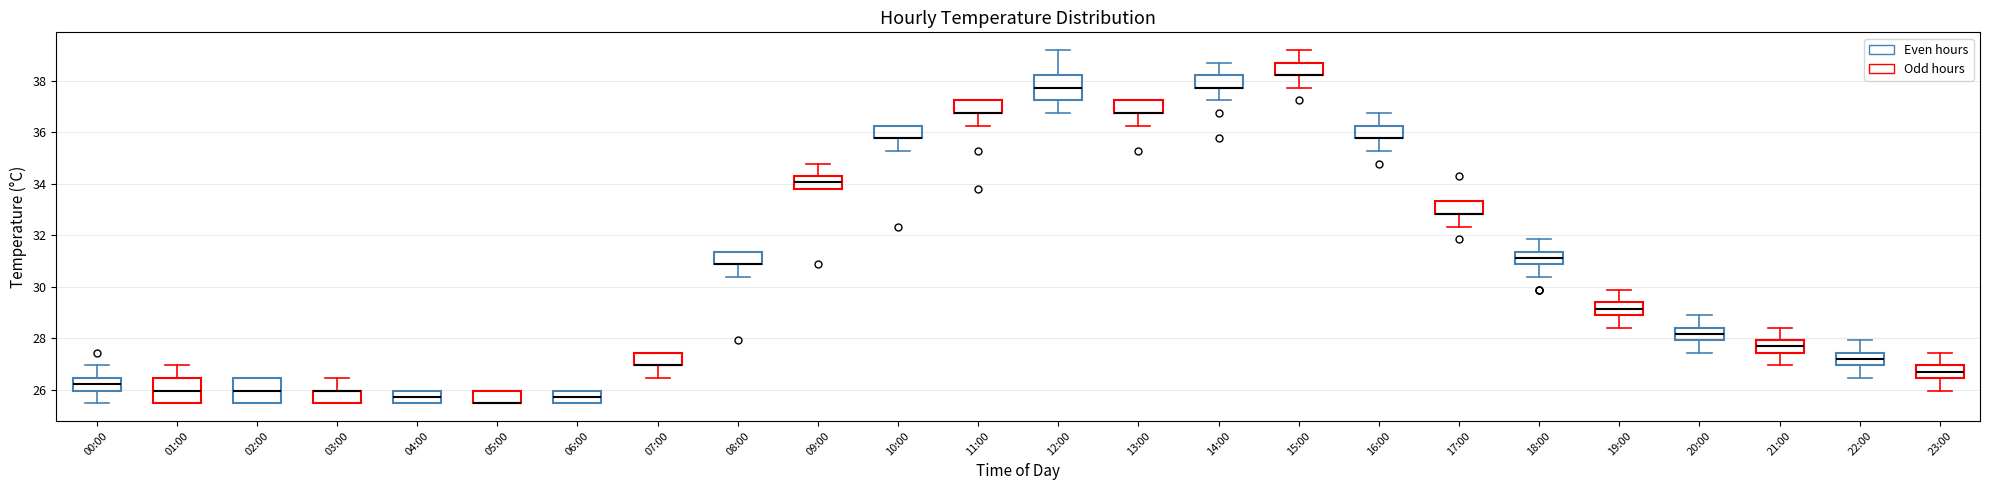

Reading left to right, read every box against the y-axis: the position of its median line, the range the box covers, and the ends of its whiskers. The values are not printed on the chart, so give them approximately, as read against the axis.

00:00: median 26.2, box 26.0 to 26.4, whiskers 25.4 to 27.0
01:00: median 26.0, box 25.4 to 26.4, whiskers 25.4 to 27.0
02:00: median 26.0, box 25.4 to 26.4, whiskers 25.4 to 26.4
03:00: median 26.0 (drawn on the box's upper edge), box 25.4 to 26.0, whiskers 25.4 to 26.4
04:00: median 25.8, box 25.4 to 26.0, whiskers 25.4 to 26.0
05:00: median 25.4 (drawn on the box's lower edge), box 25.4 to 26.0, whiskers 25.4 to 26.0
06:00: median 25.8, box 25.4 to 26.0, whiskers 25.4 to 26.0
07:00: median 27.0 (drawn on the box's lower edge), box 27.0 to 27.4, whiskers 26.4 to 27.4
08:00: median 30.8 (drawn on the box's lower edge), box 30.8 to 31.4, whiskers 30.4 to 31.4
09:00: median 34.0, box 33.8 to 34.4, whiskers 33.8 to 34.8
10:00: median 35.8 (drawn on the box's lower edge), box 35.8 to 36.2, whiskers 35.2 to 36.2
11:00: median 36.8 (drawn on the box's lower edge), box 36.8 to 37.2, whiskers 36.2 to 37.2
12:00: median 37.8, box 37.2 to 38.2, whiskers 36.8 to 39.2
13:00: median 36.8 (drawn on the box's lower edge), box 36.8 to 37.2, whiskers 36.2 to 37.2
14:00: median 37.8 (drawn on the box's lower edge), box 37.8 to 38.2, whiskers 37.2 to 38.8
15:00: median 38.2 (drawn on the box's lower edge), box 38.2 to 38.8, whiskers 37.8 to 39.2
16:00: median 35.8 (drawn on the box's lower edge), box 35.8 to 36.2, whiskers 35.2 to 36.8
17:00: median 32.8 (drawn on the box's lower edge), box 32.8 to 33.4, whiskers 32.4 to 33.4
18:00: median 31.2, box 30.8 to 31.4, whiskers 30.4 to 31.8
19:00: median 29.2, box 29.0 to 29.4, whiskers 28.4 to 29.8
20:00: median 28.2, box 28.0 to 28.4, whiskers 27.4 to 29.0
21:00: median 27.6, box 27.4 to 28.0, whiskers 27.0 to 28.4
22:00: median 27.2, box 27.0 to 27.4, whiskers 26.4 to 28.0
23:00: median 26.8, box 26.4 to 27.0, whiskers 26.0 to 27.4